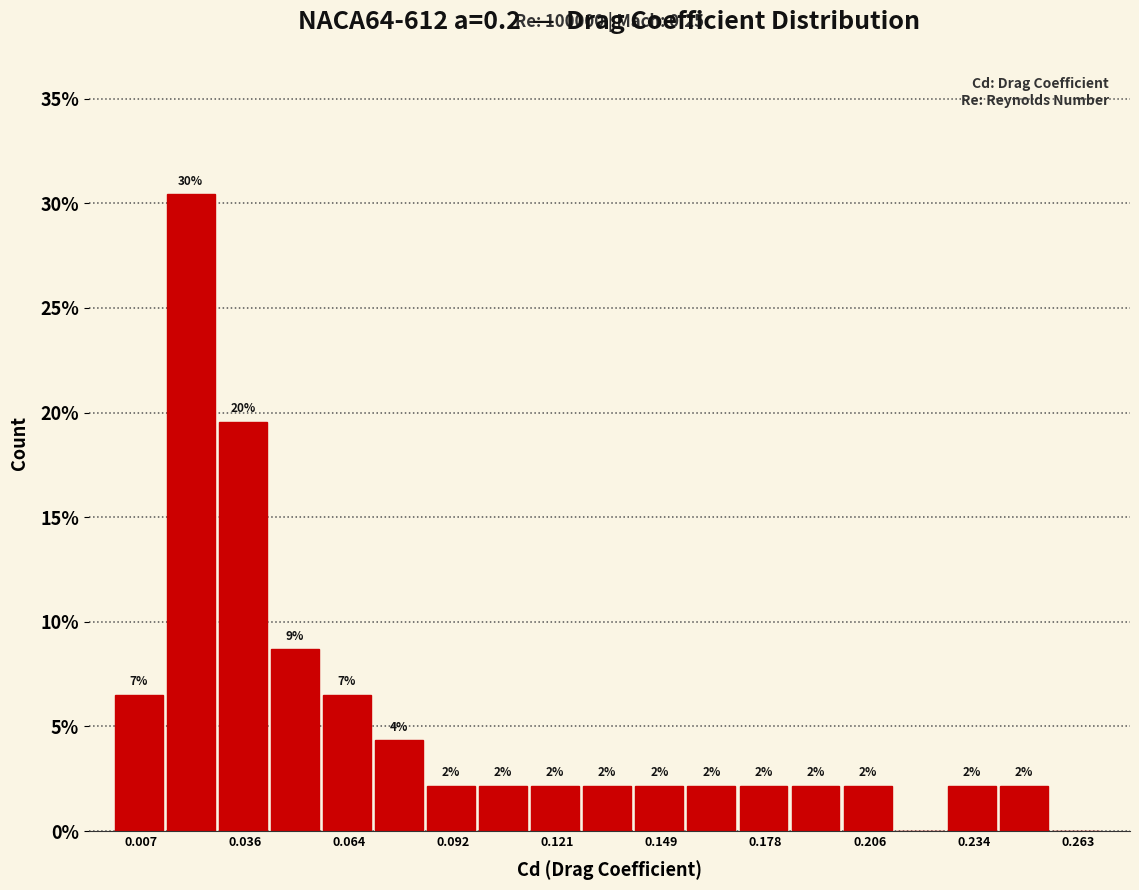

Around what value on the x-axis is the tallest bar? Give the approximate position of its centre, as read against the axis.

0.020